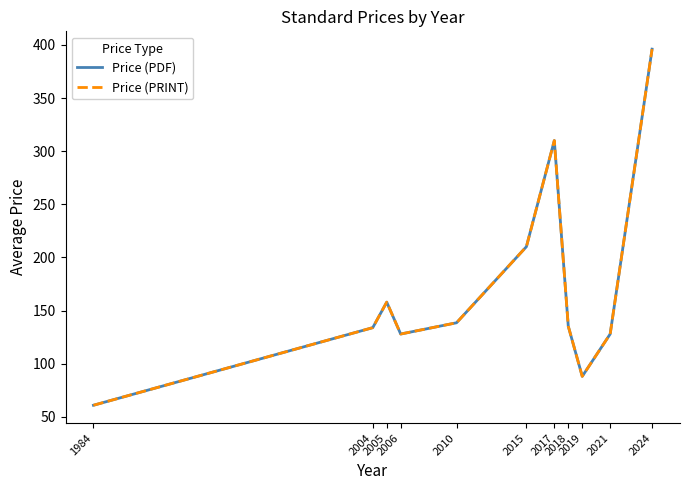

Does the chart display data point markers on the line(s)?

No